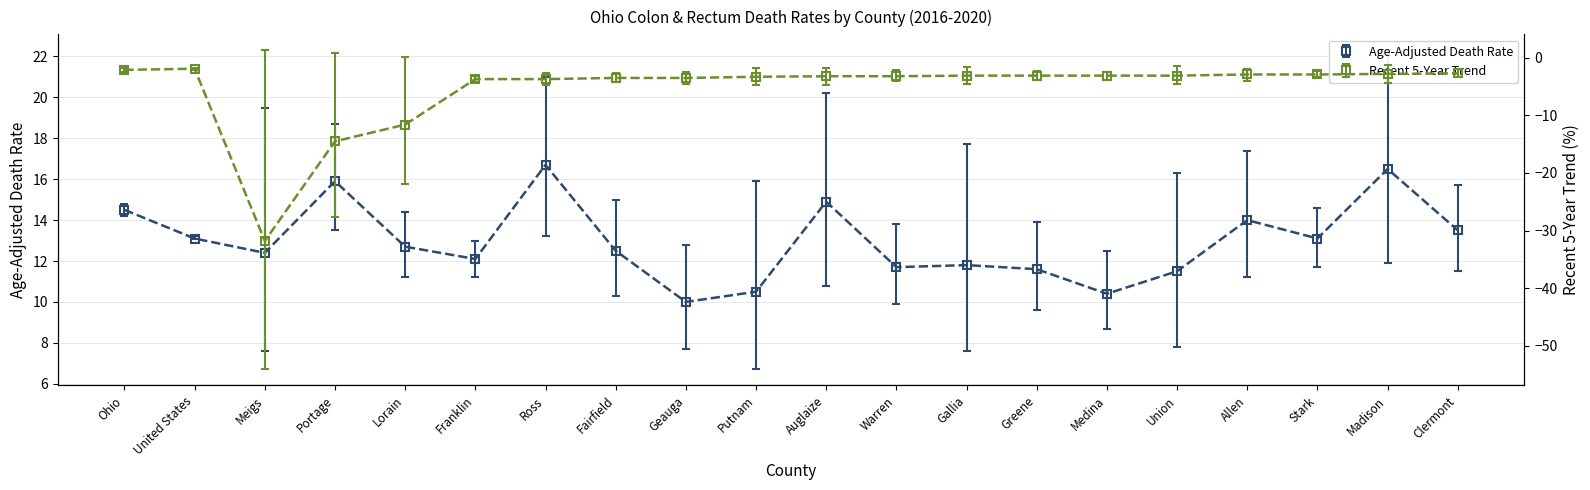

What is the spread (max minus min) of values at Madison?

25.1